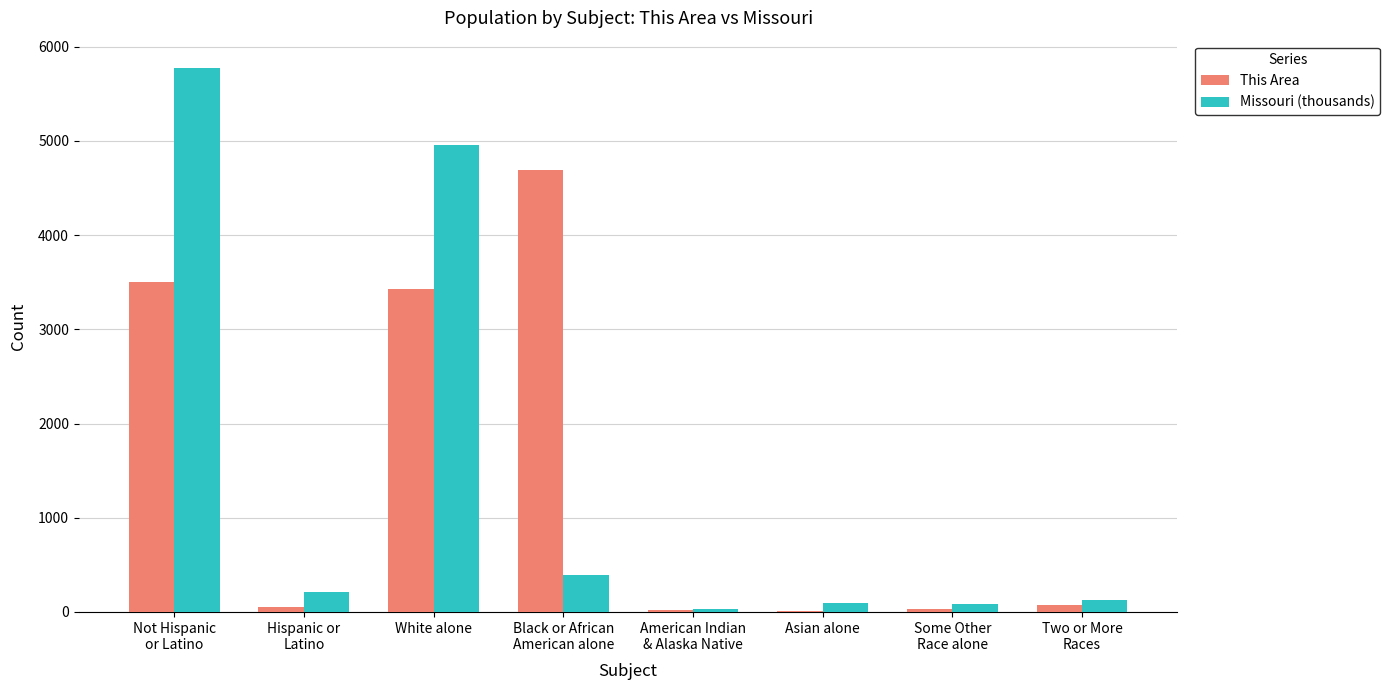

What is the greatest value displayed?

5776